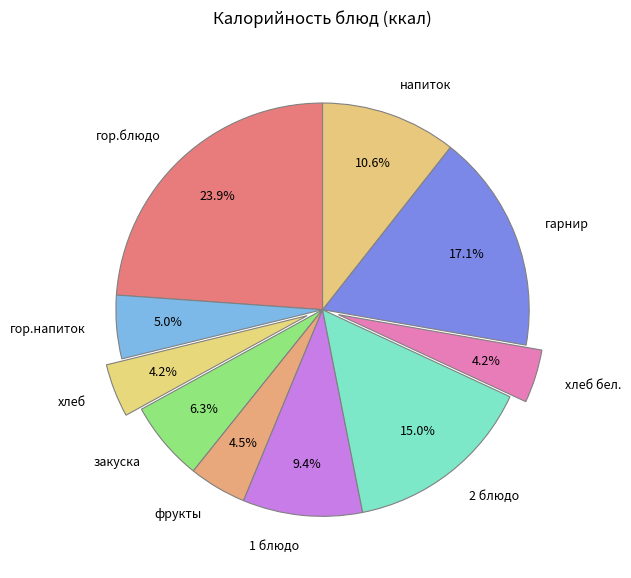

Is гор.блюдо the majority of the pie?

No